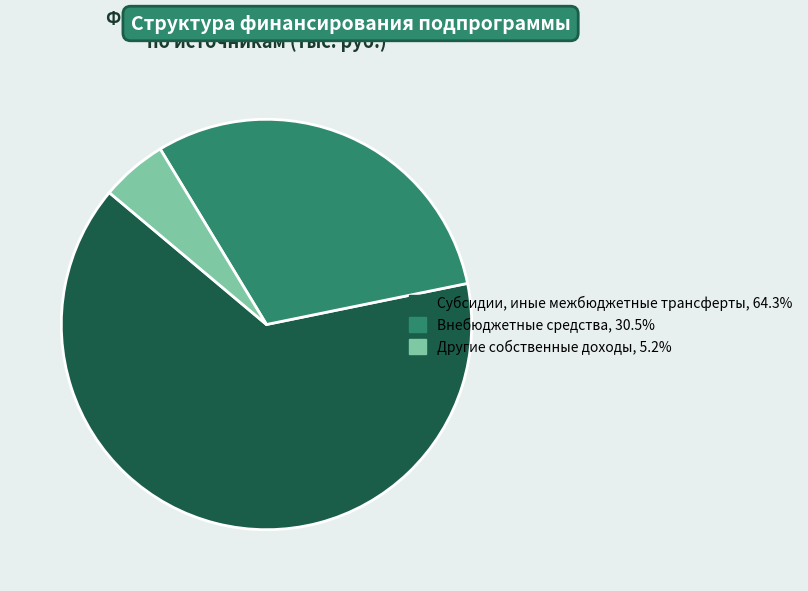

Does any single category account for the majority?

Yes